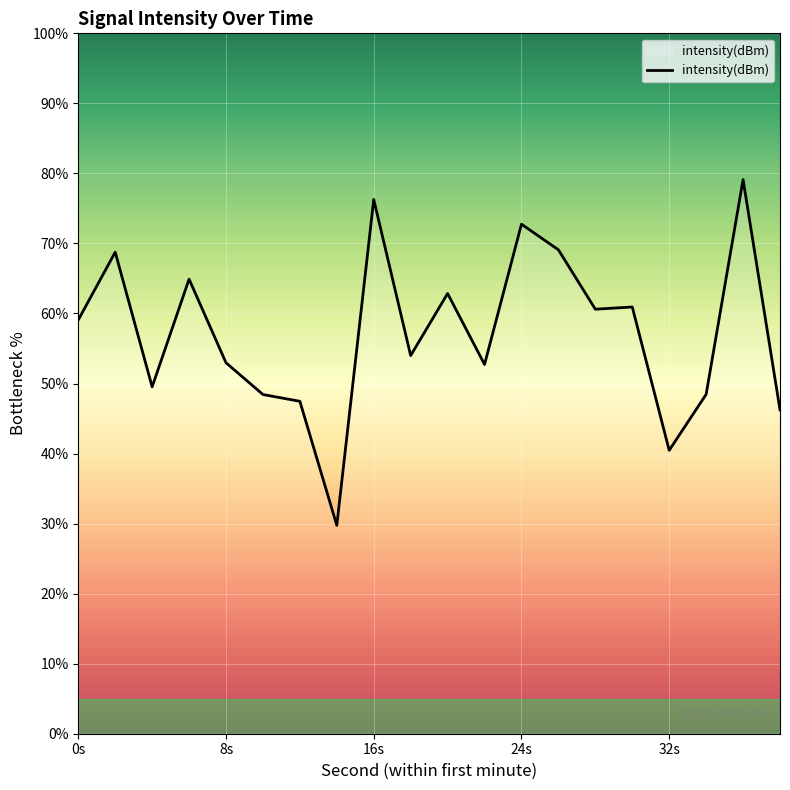

What is the greatest value displayed?

79.1